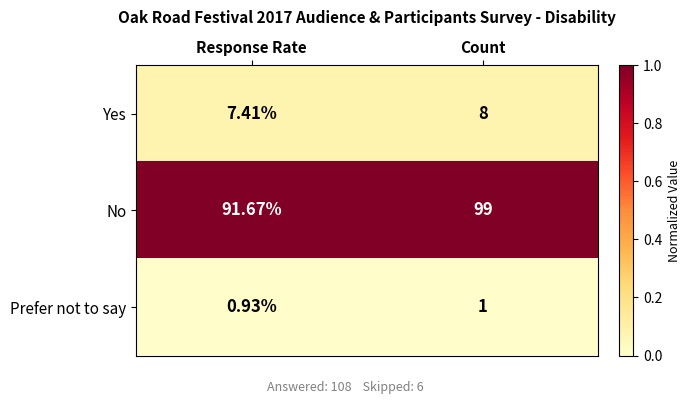

At which label does Yes reach its minimum?

Response Rate